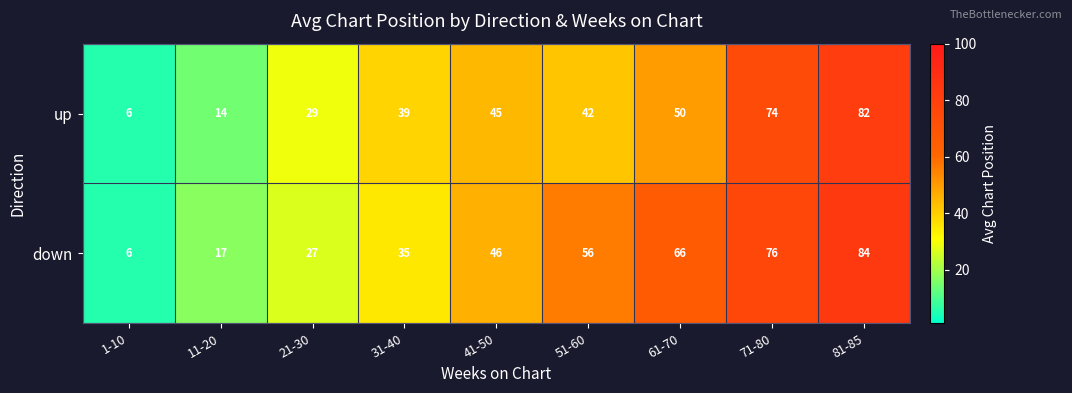

The down series shows 35 at 31-40. True or false?

True